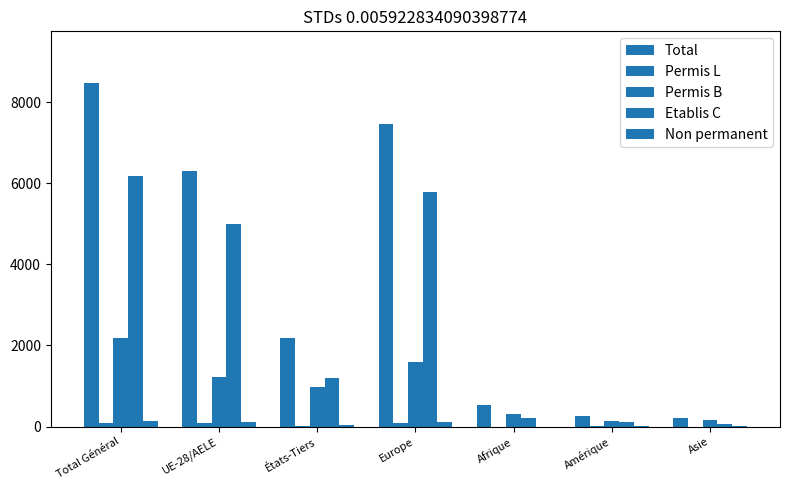

Which category has the lowest value in the Total series?

Asie